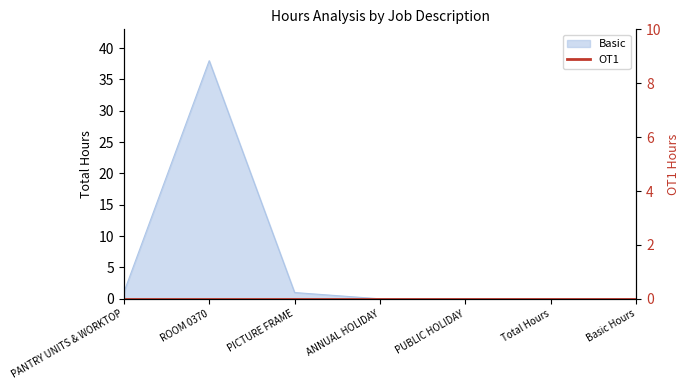

The value at Total Hours is 24. True or false?

False